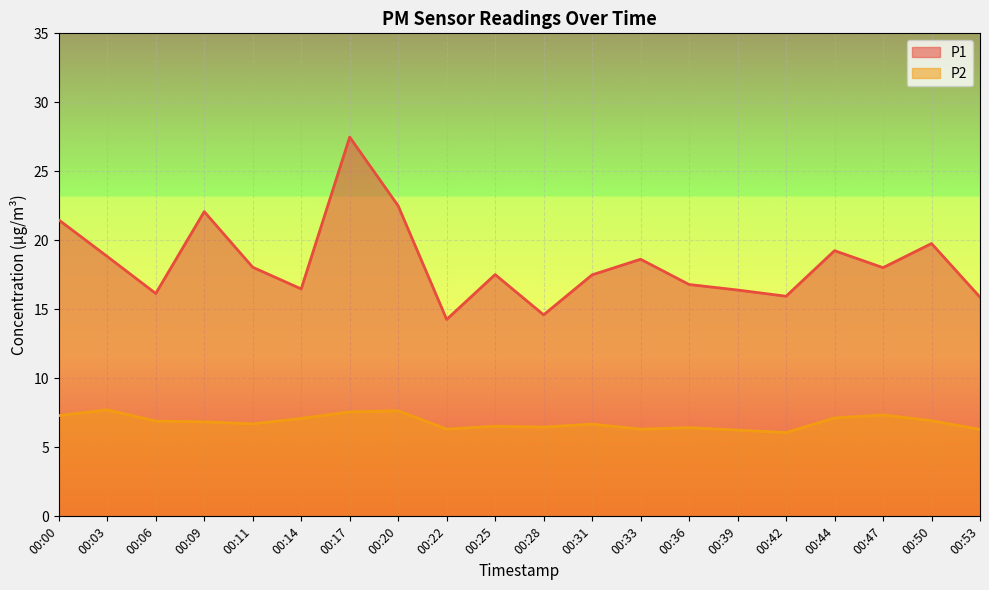

Which series changed the most between 00:03 and 00:09?

P1